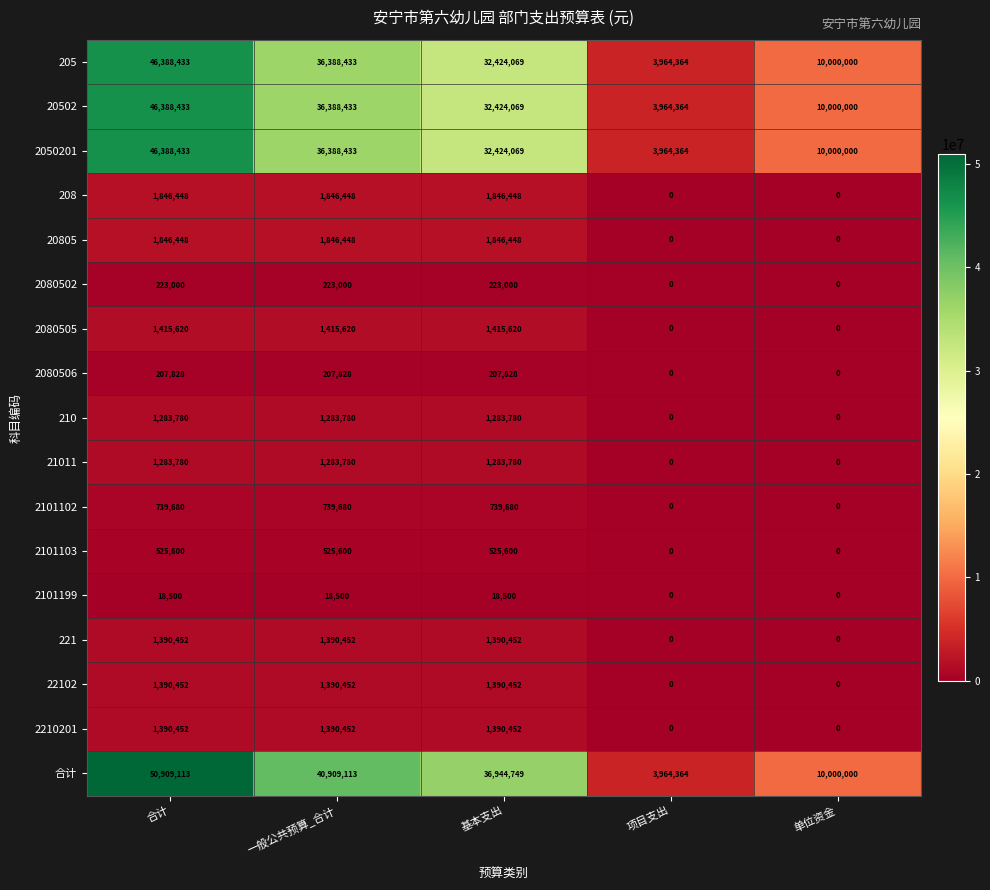

What is the sum of the 2050201 values at 一般公共预算_合计 and 单位资金?

46388433